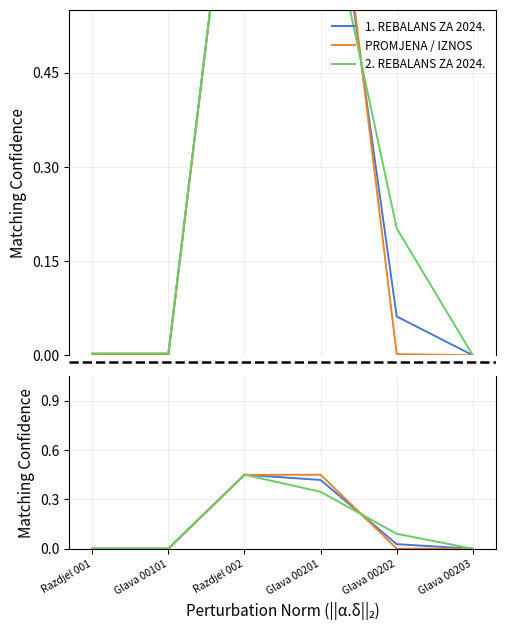

Rank the series by their average value, from highest to lowest.

PROMJENA / IZNOS, 1. REBALANS ZA 2024., 2. REBALANS ZA 2024.